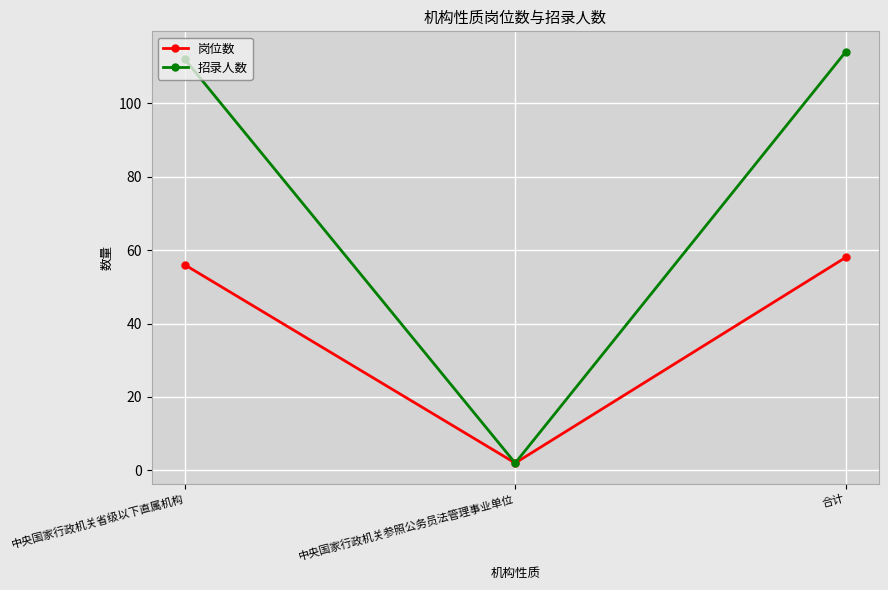

Between 中央国家行政机关参照公务员法管理事业单位 and 合计, which series saw the biggest shift?

招录人数